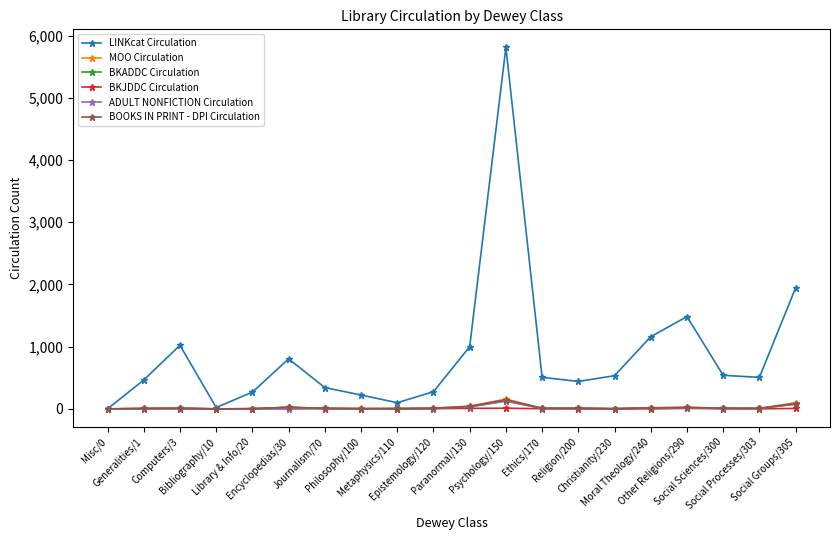

Count the number of categories in the chart.

20